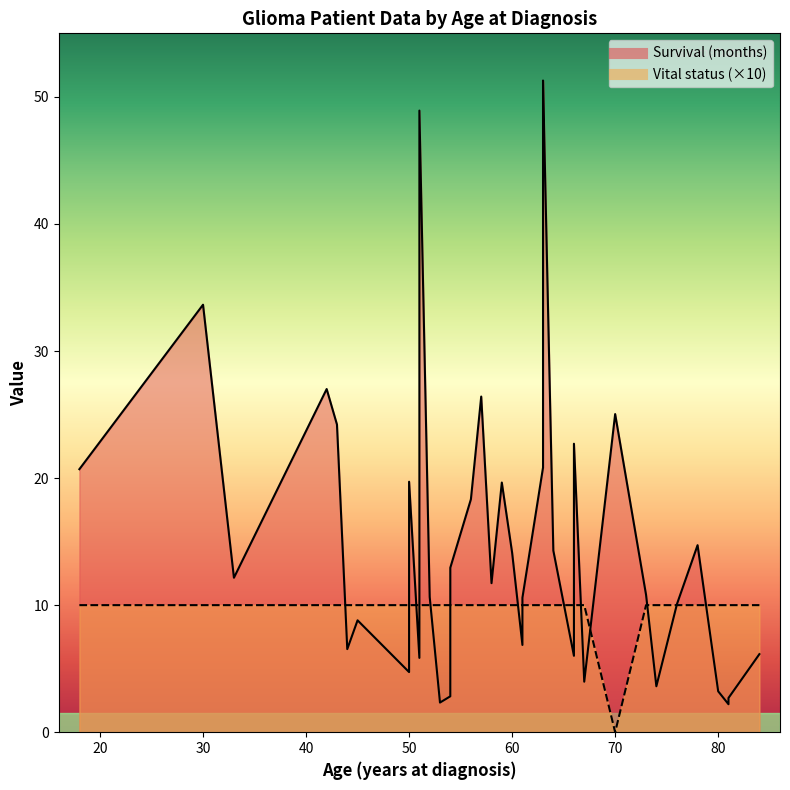

How many lines are shown in the chart?

2